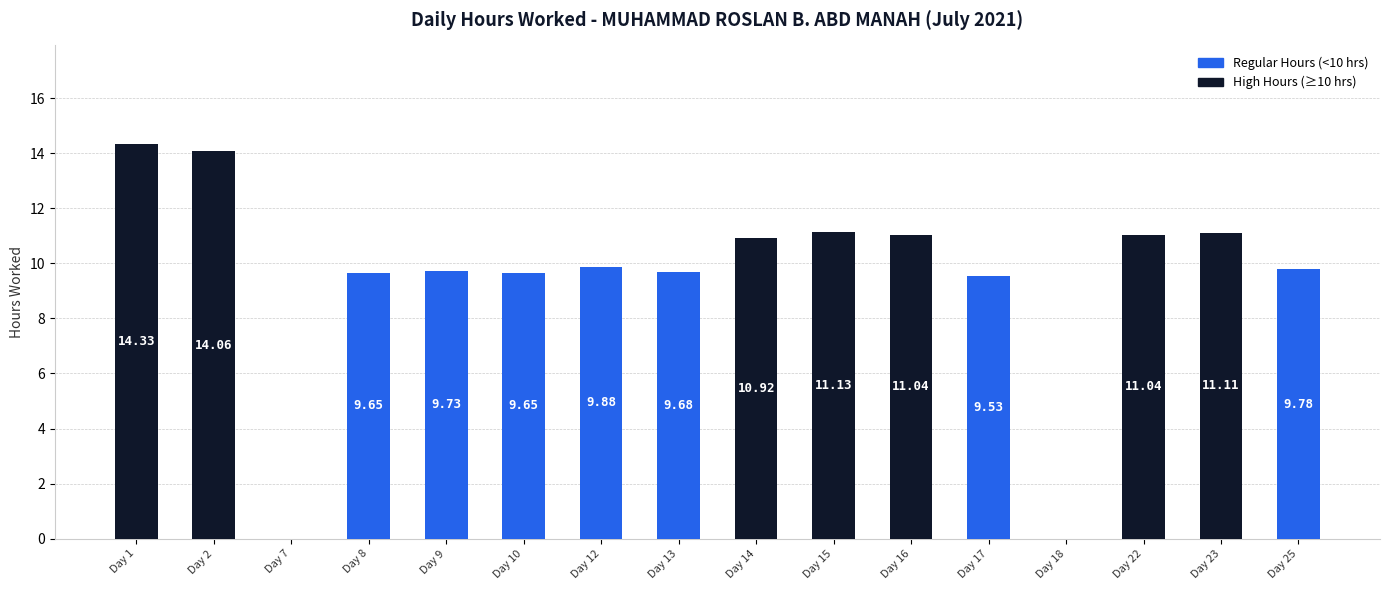

Between Day 2 and Day 7, which is larger?

Day 2